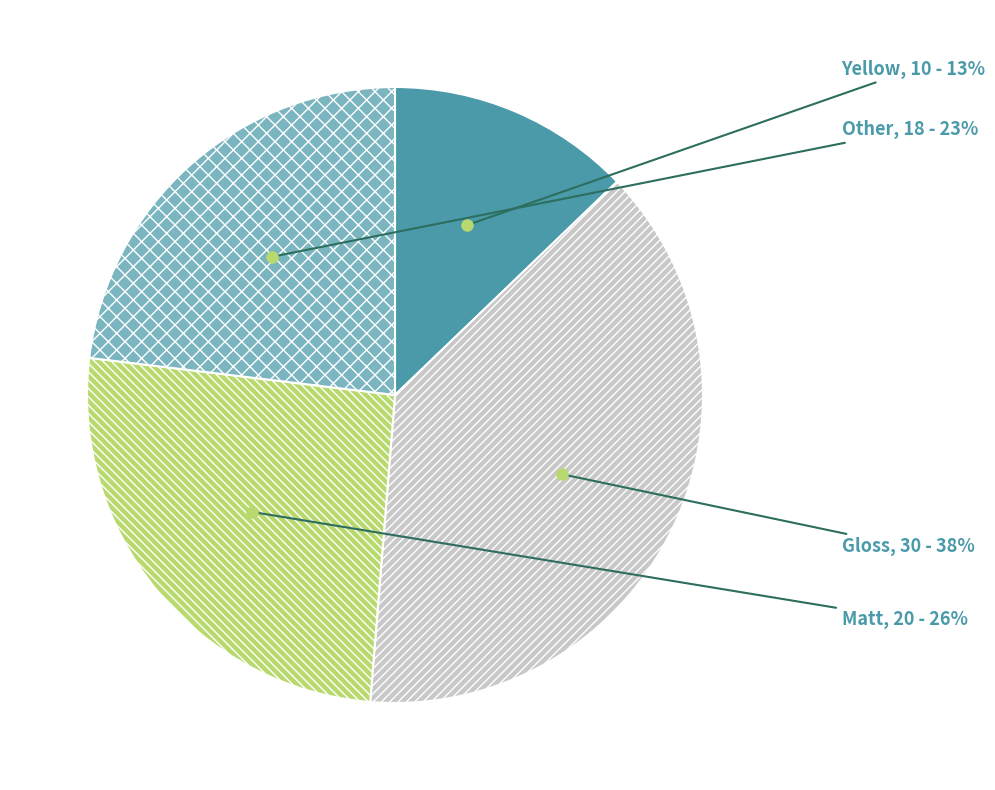

What percentage is the Other slice, to the nearest percent?

23%